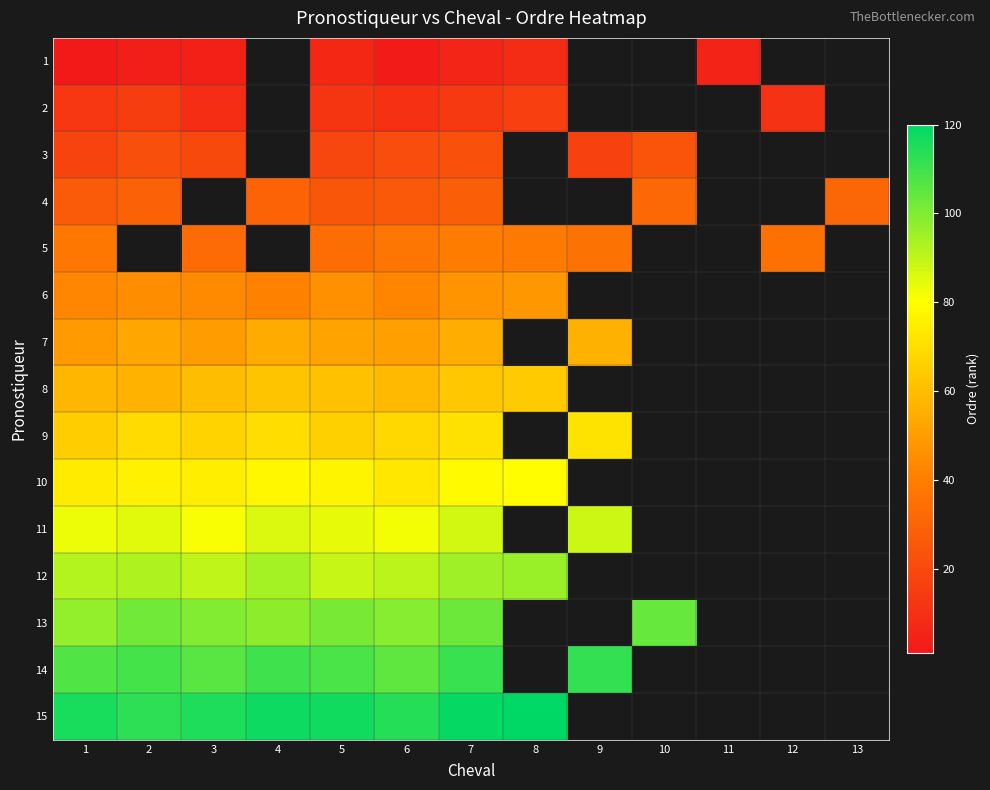

What is the greatest value displayed?

120.0